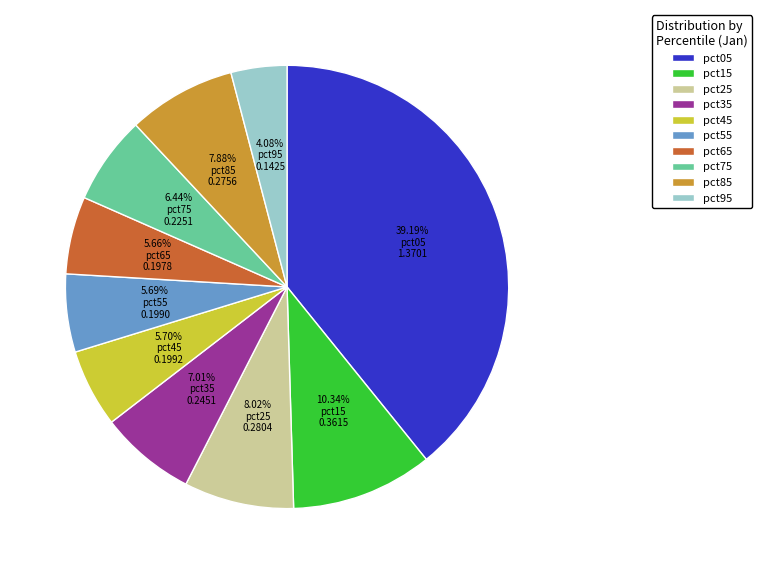

Is there any slice that represents more than half of the pie?

No